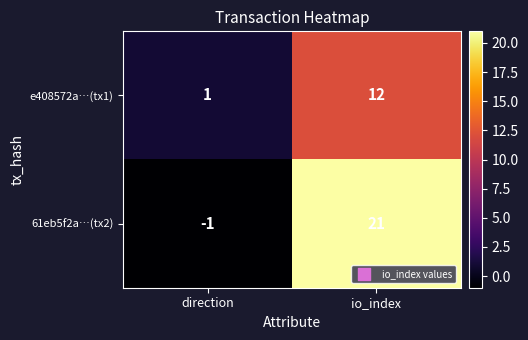

What is the sum of all 61eb5f2a…(tx2) values?

20